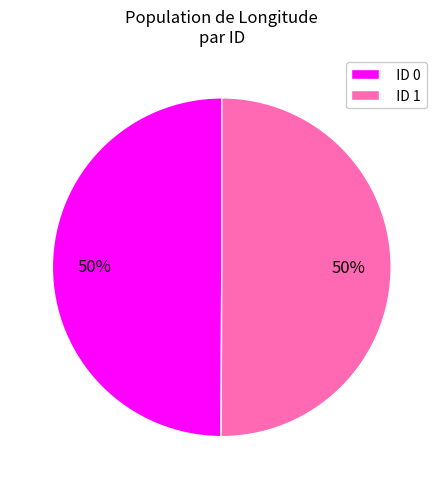

Is the sum of ID 0 and ID 1 greater than half?

Yes